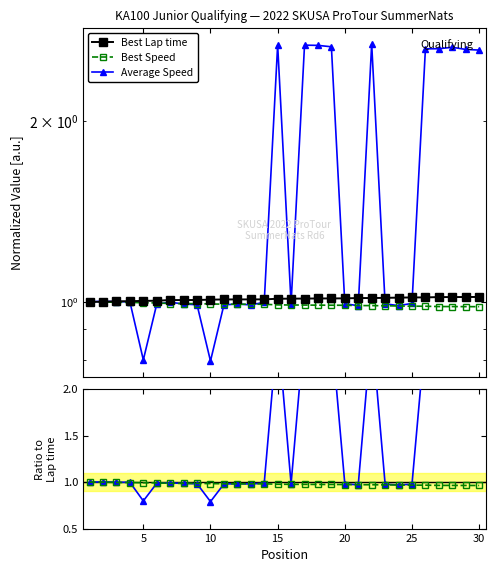

True or false: Best Speed and Best Lap time intersect in this chart.

False